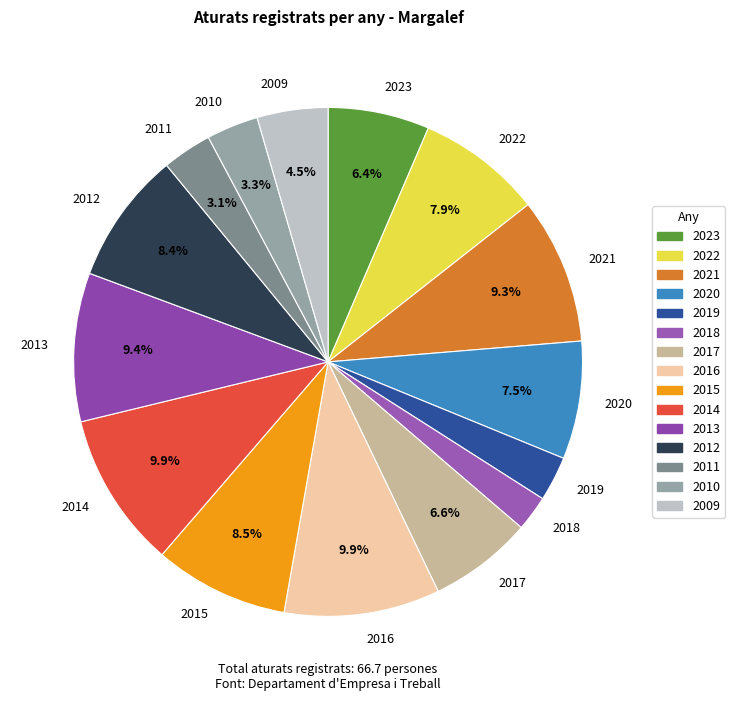

To the nearest percent, what is the difference between the 2022 and 2015 slice percentages?

1%